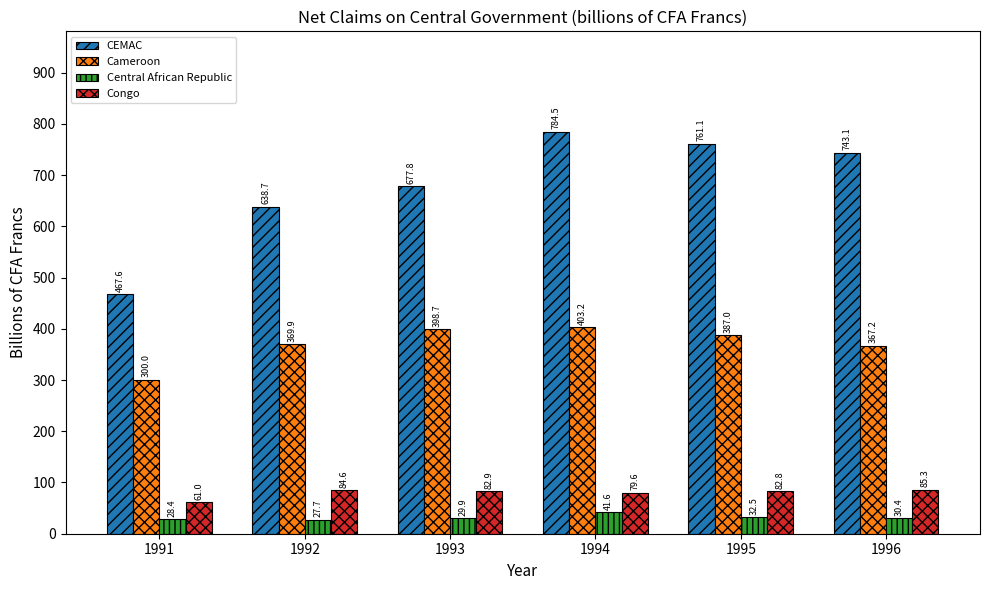

What is the maximum value for Congo?

85.3